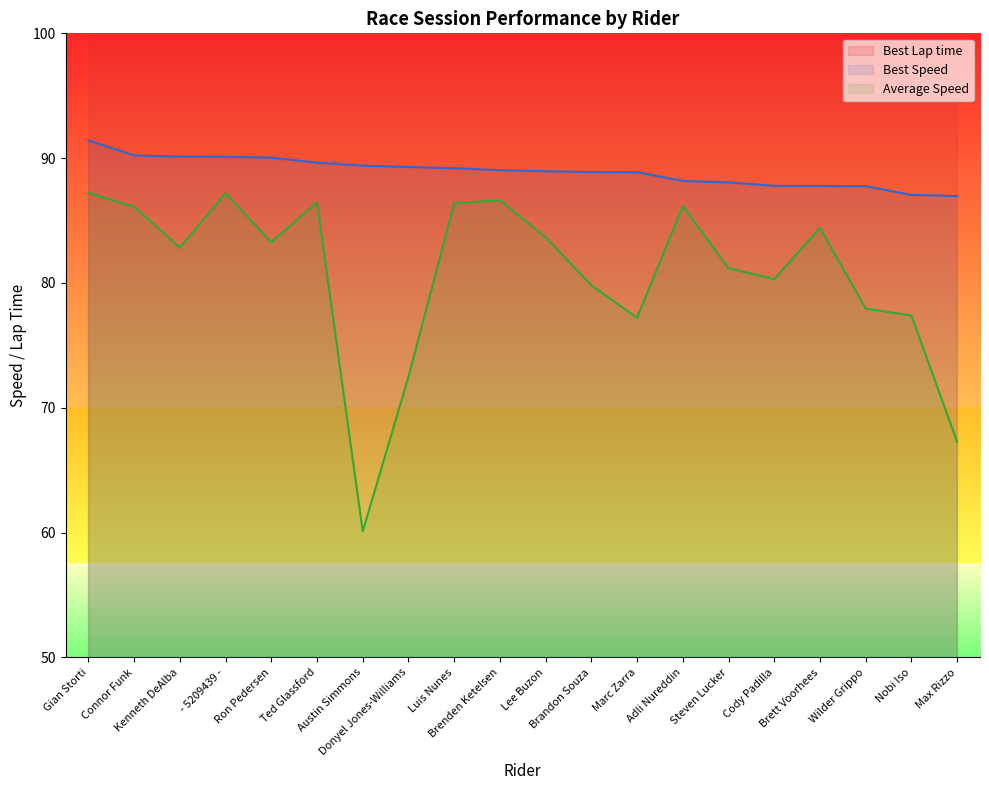

True or false: Best Speed and Average Speed cross at least once.

False